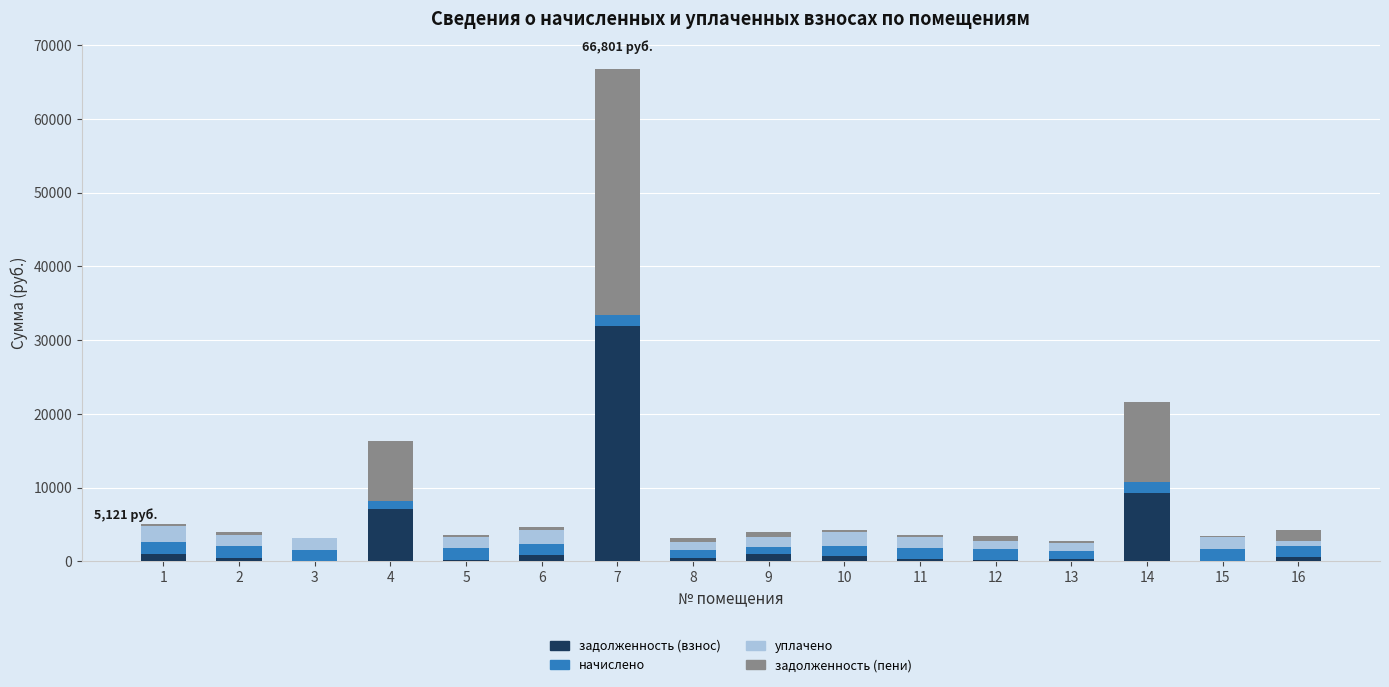

At which category is the sum across all series the highest?

7